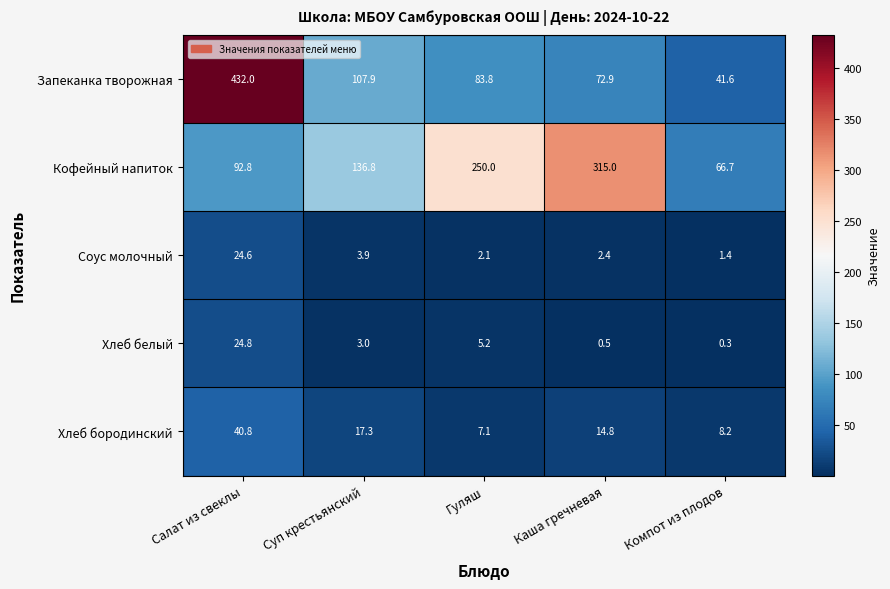

Which category has the highest value in the Запеканка творожная series?

Салат из свеклы